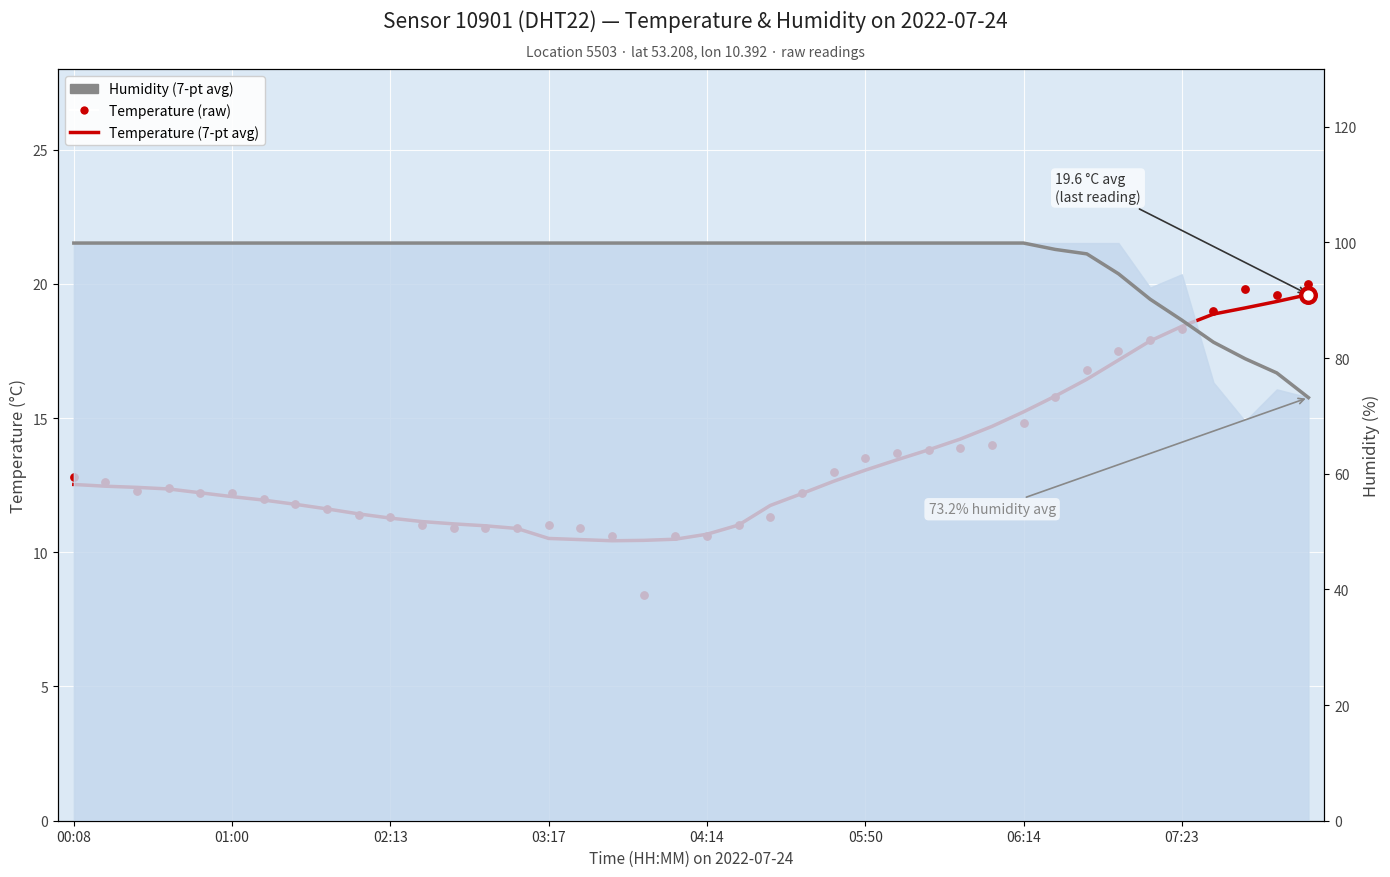

Which series reaches the minimum Y coordinate?

Temperature (raw)